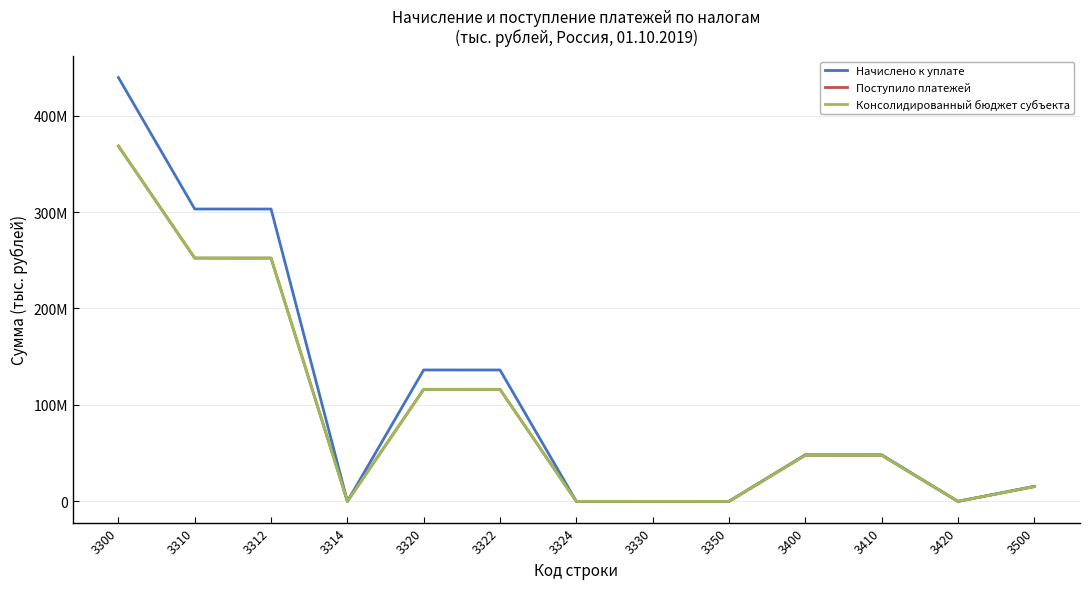

Does the chart have visible grid lines?

Yes